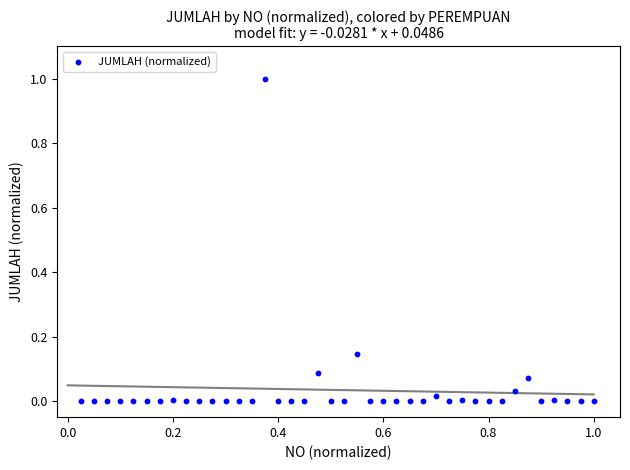

What is the range of Y values (max minus min)?

1.0